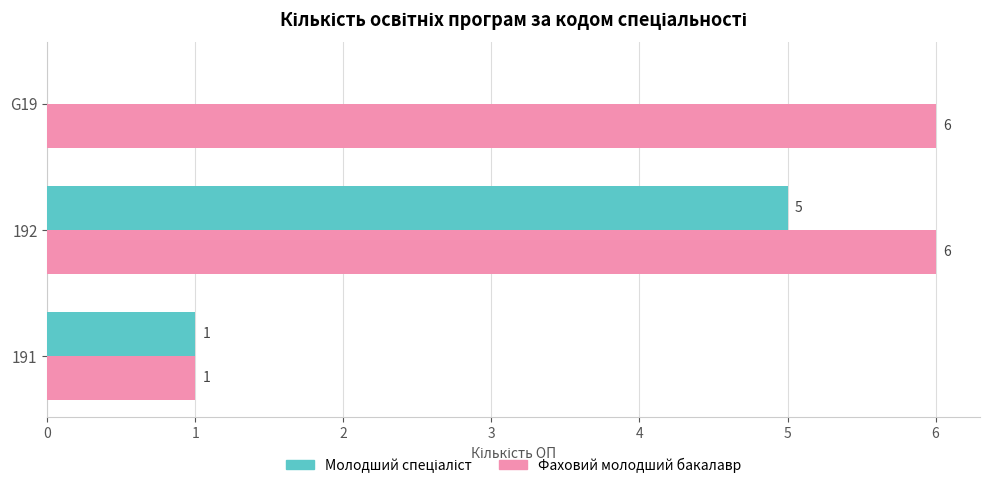

True or false: Фаховий молодший бакалавр has a value of 8 at G19.

False